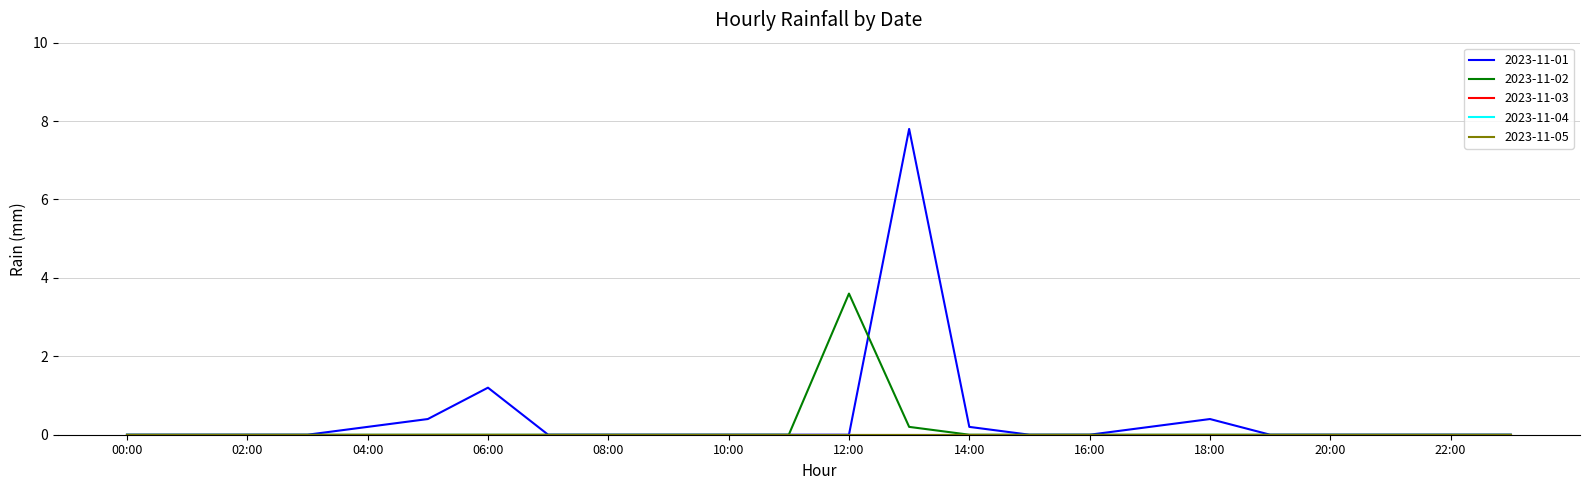

Does the chart have visible grid lines?

Yes